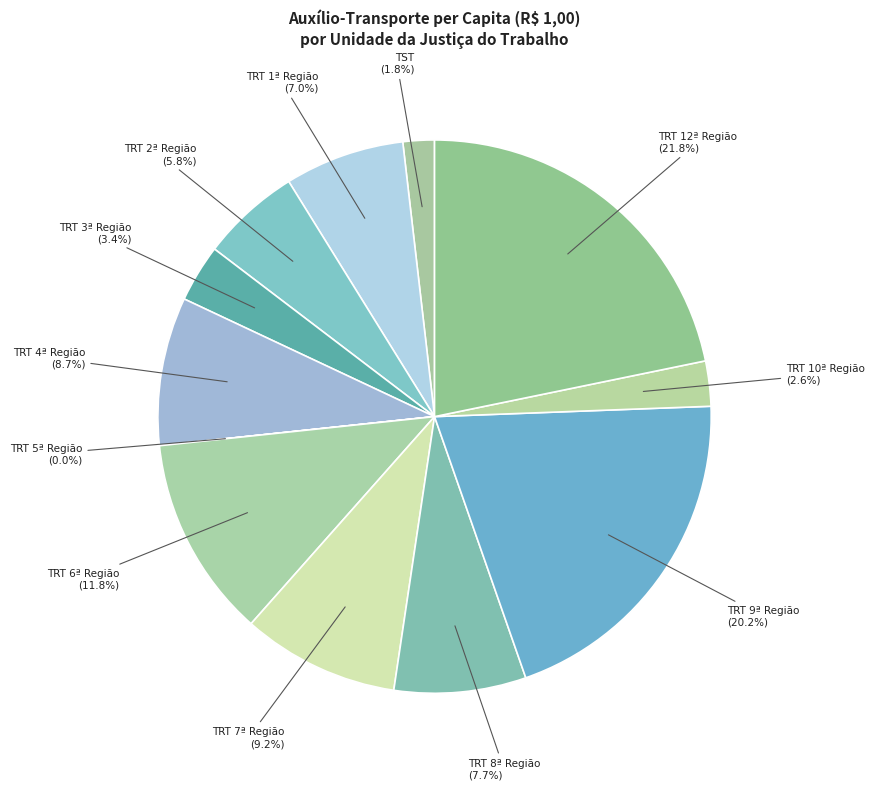

What is the ratio of the value at TRT 3ª Região to the value at TRT 6ª Região?

0.3